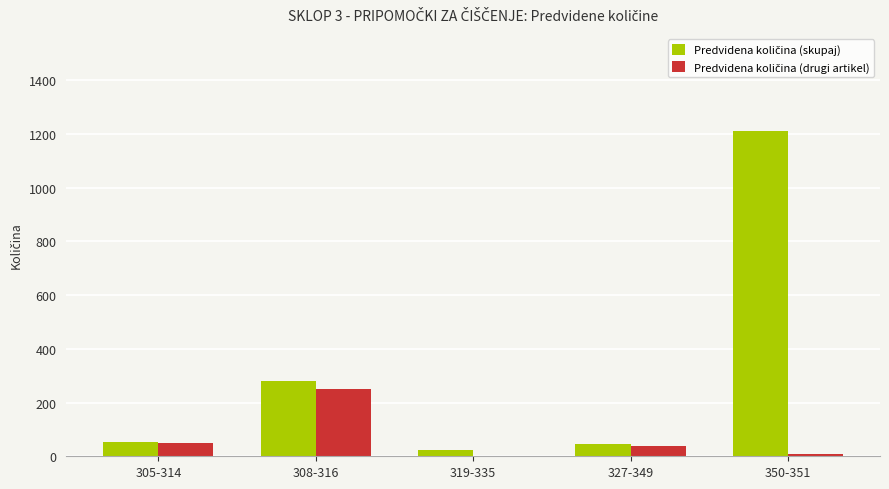

At which category is the sum across all series the highest?

350-351